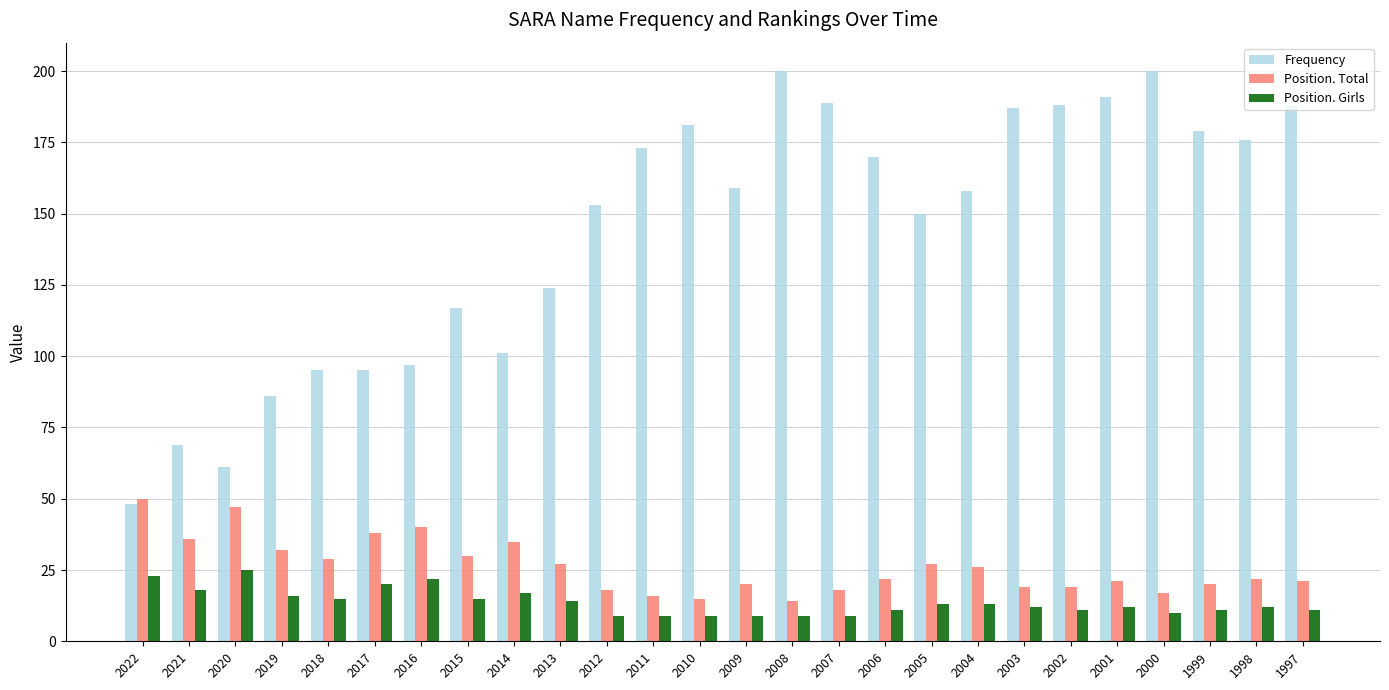

Reading left to right, list all the values displayed in this chart.

Frequency: 48	69	61	86	95	95	97	117	101	124	153	173	181	159	200	189	170	150	158	187	188	191	200	179	176	188
Position. Total: 50	36	47	32	29	38	40	30	35	27	18	16	15	20	14	18	22	27	26	19	19	21	17	20	22	21
Position. Girls: 23	18	25	16	15	20	22	15	17	14	9	9	9	9	9	9	11	13	13	12	11	12	10	11	12	11